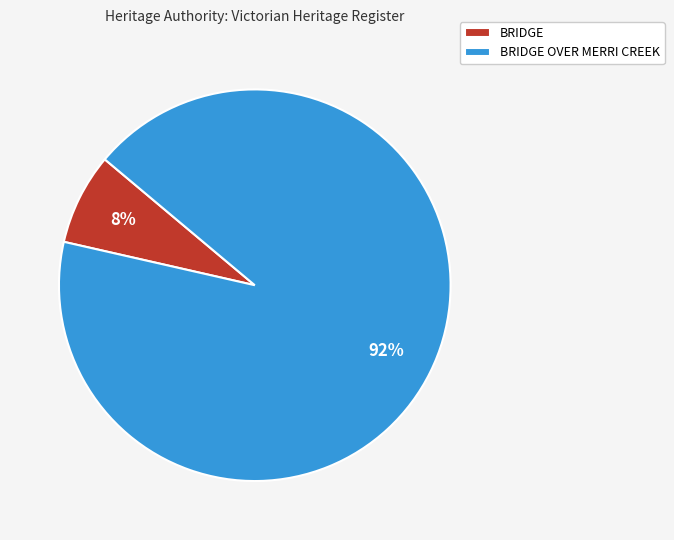

What percentage is the BRIDGE OVER MERRI CREEK slice, to the nearest percent?

92%